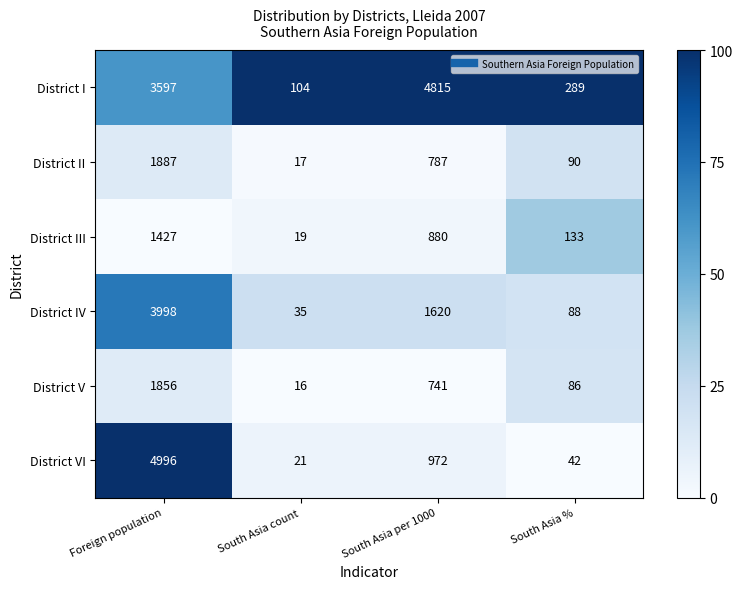

At which label does District V first exceed 741?

Foreign population